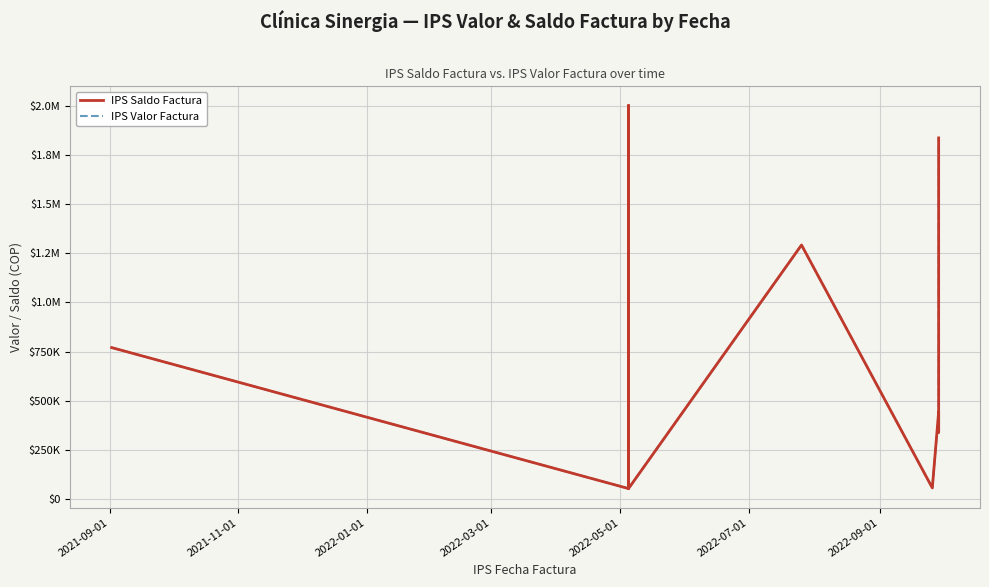

Between 2021-11-01 and 2022-07-01, which series saw the biggest shift?

IPS Saldo Factura